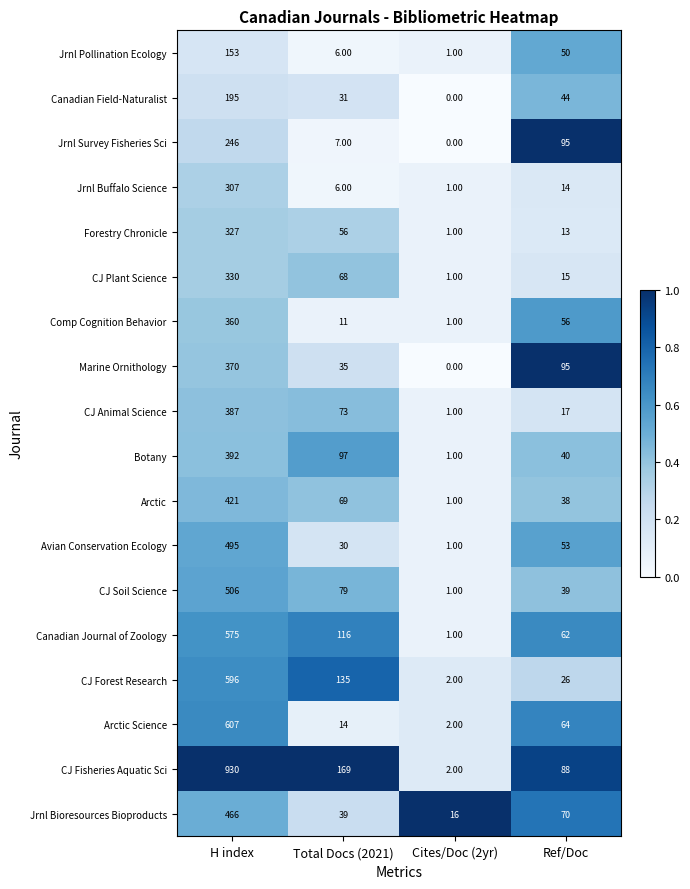

At which category is the sum across all series the highest?

H index